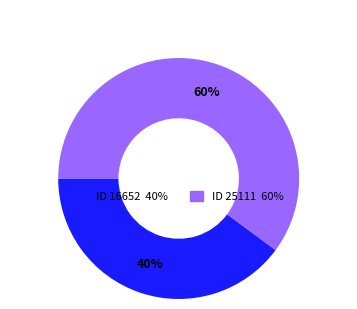

Is there a majority slice in this chart?

Yes